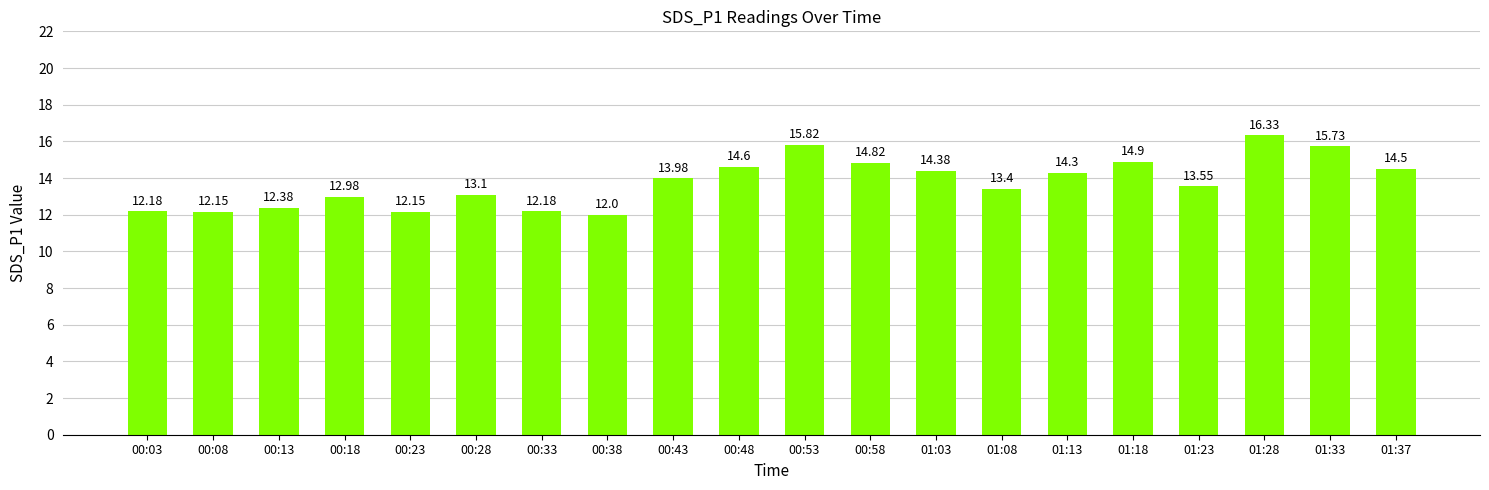

What is the smallest value displayed?

12.0